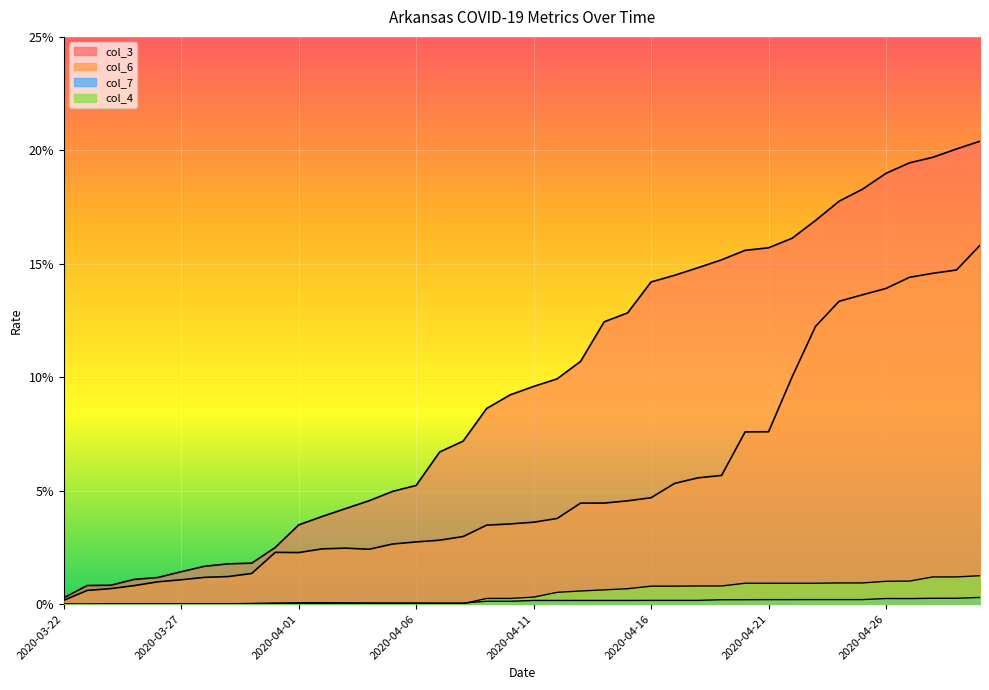

What is the label of the 24th point from the left?

2020-04-14